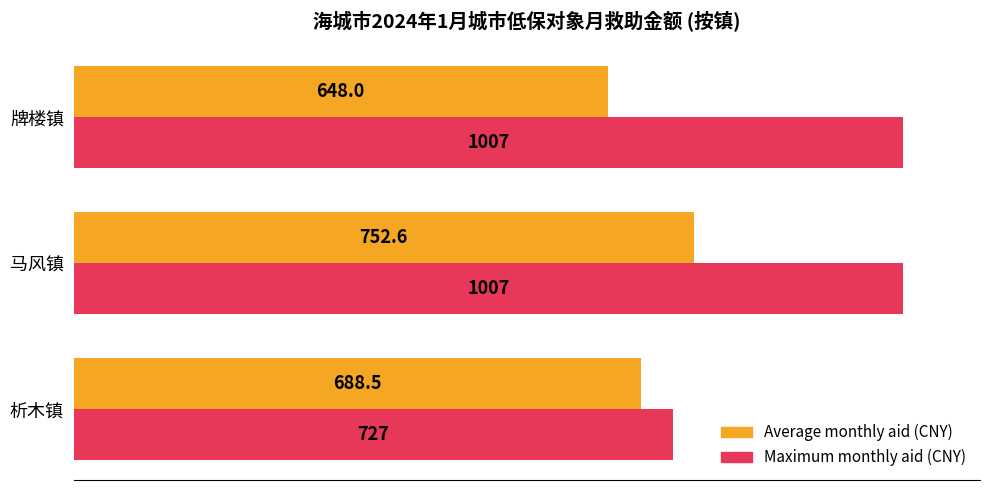

What is the sum of all Maximum monthly aid (CNY) values?

2741.0